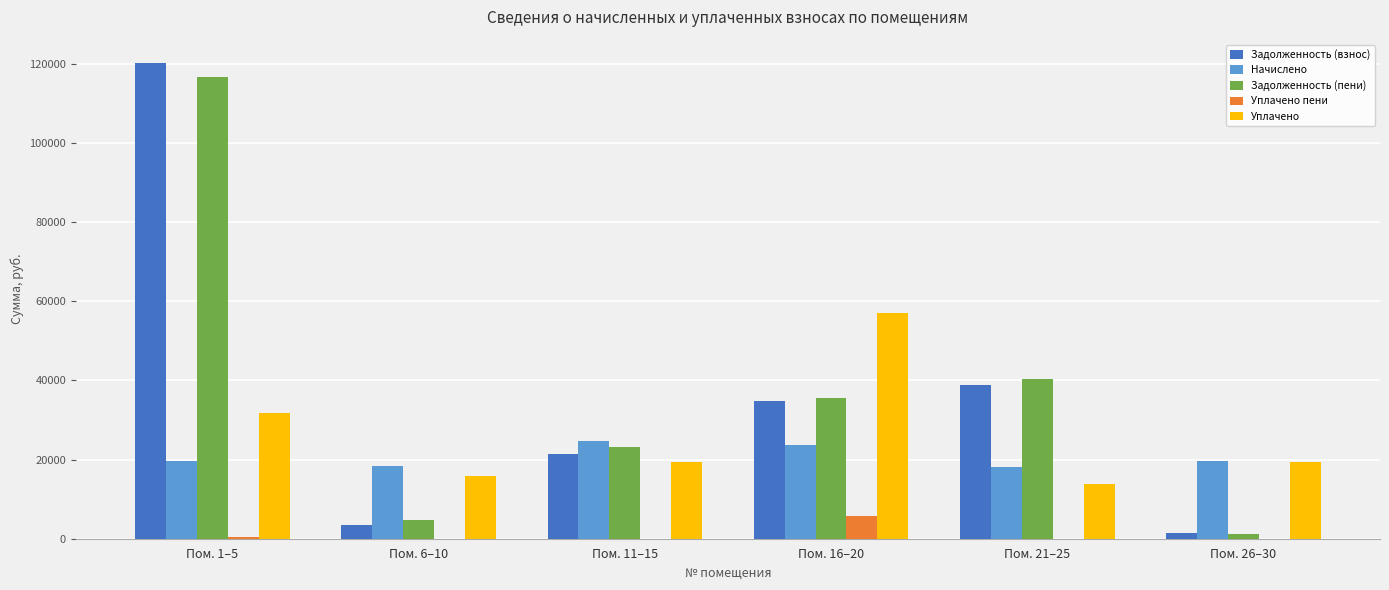

What is the sum of all Уплачено values?

157389.7